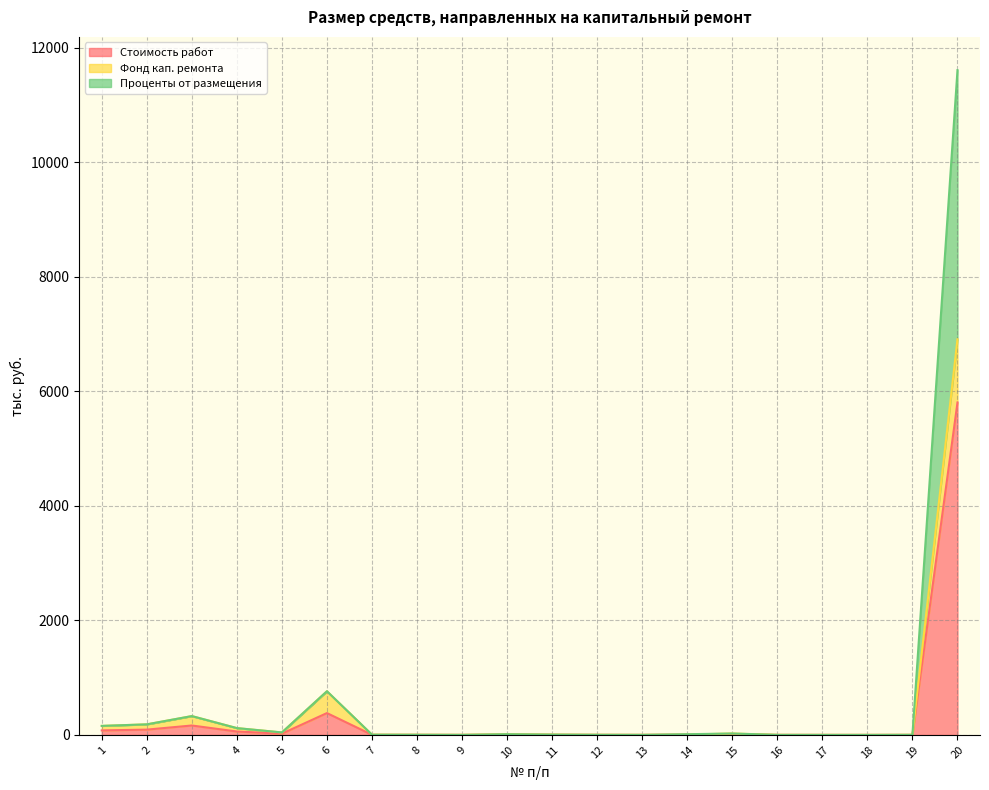

How many data points does each series have?

20